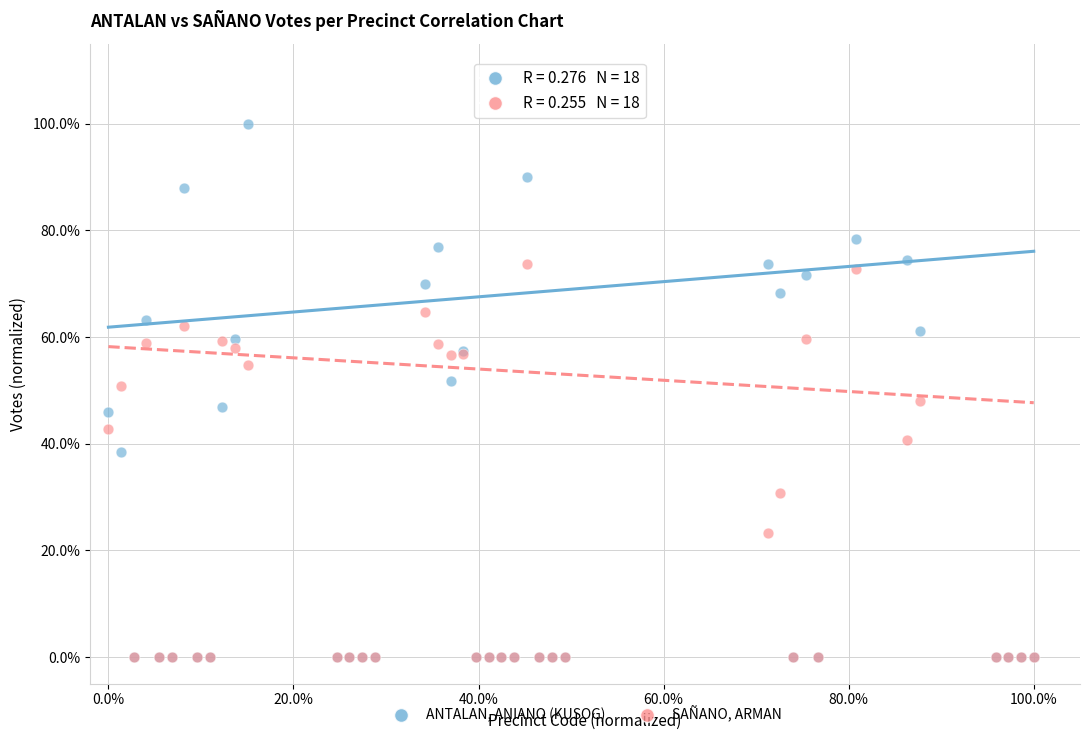

What are all the series names shown in the legend?

ANTALAN, ANIANO (KUSOG), SAÑANO, ARMAN